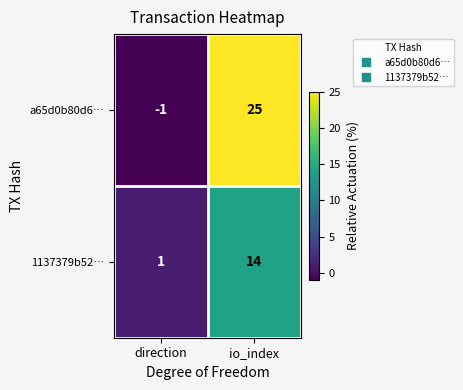

What is the maximum value shown in the chart?

25